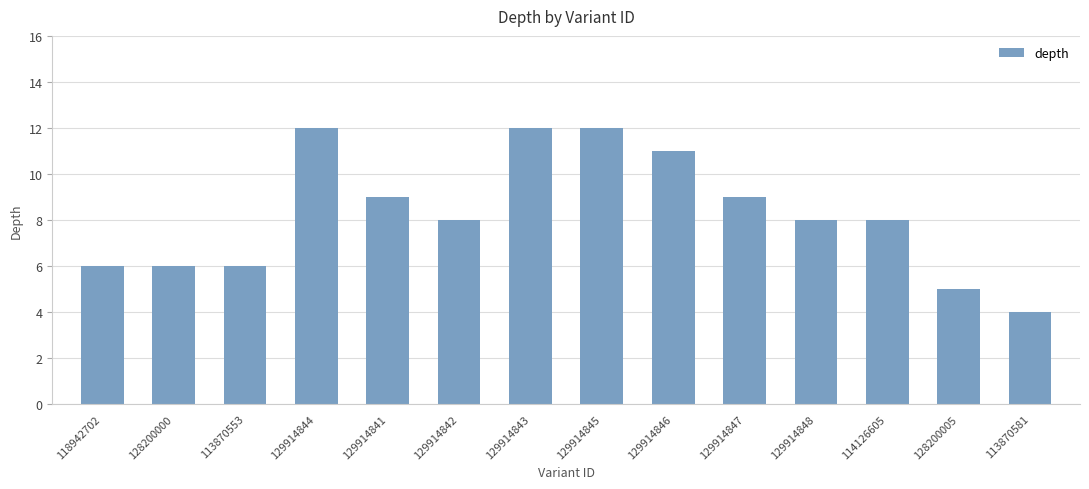

What is the sum of all values?

116